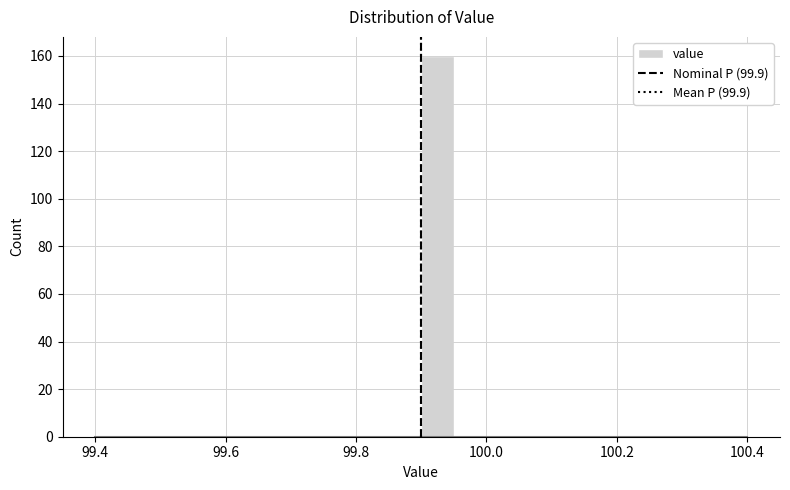

Around what value on the x-axis is the tallest bar? Give the approximate position of its centre, as read against the axis.

99.92